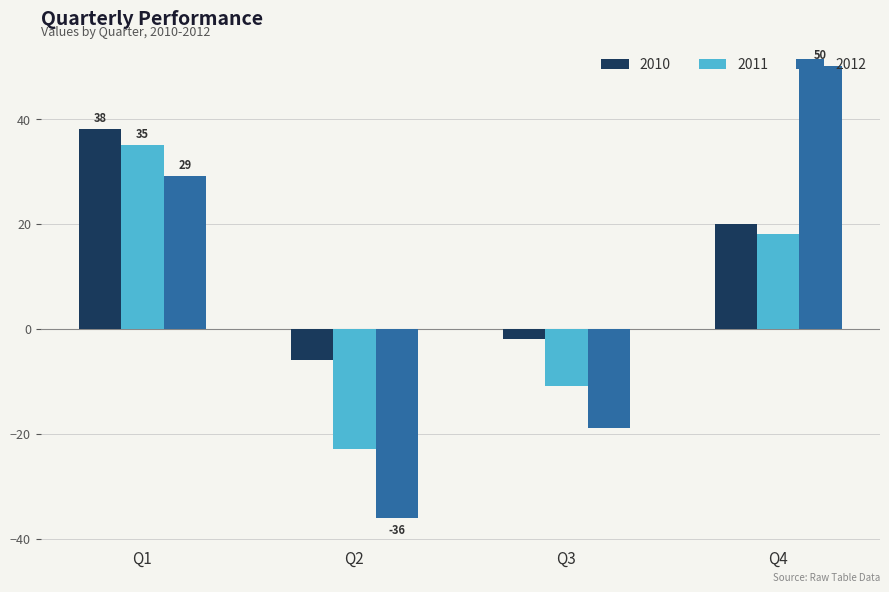

Rank the series by their maximum value, from lowest to highest.

2011, 2010, 2012